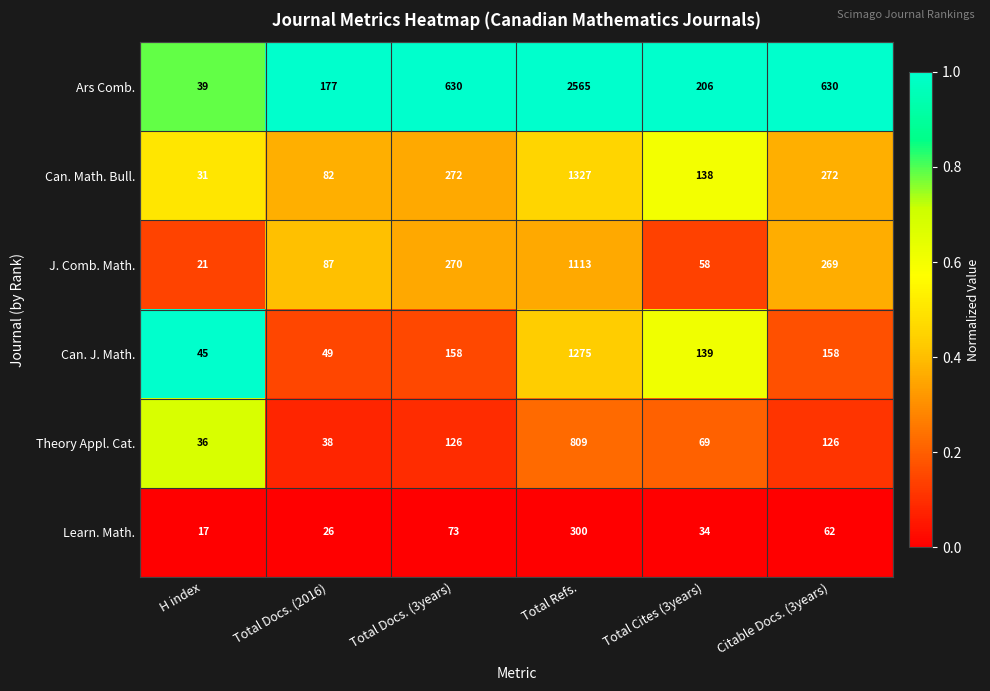

Which category has the lowest value across all series?

H index